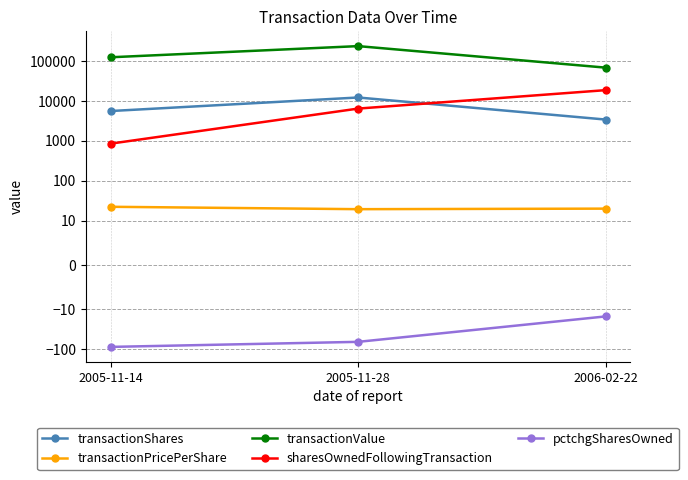

Rank the categories by pctchgSharesOwned value from highest to lowest.

2006-02-22, 2005-11-28, 2005-11-14